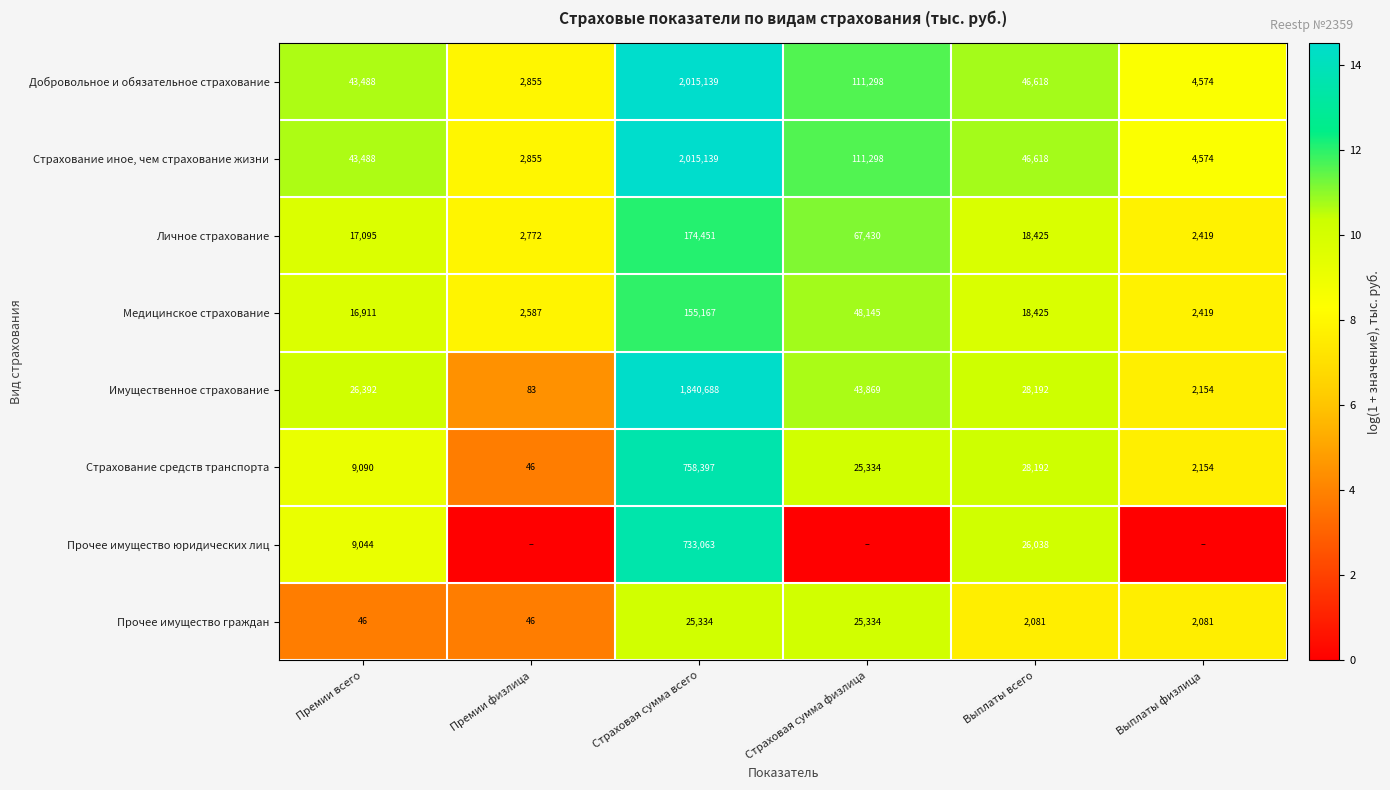

What is the sum of all Прочее имущество граждан values?

54922